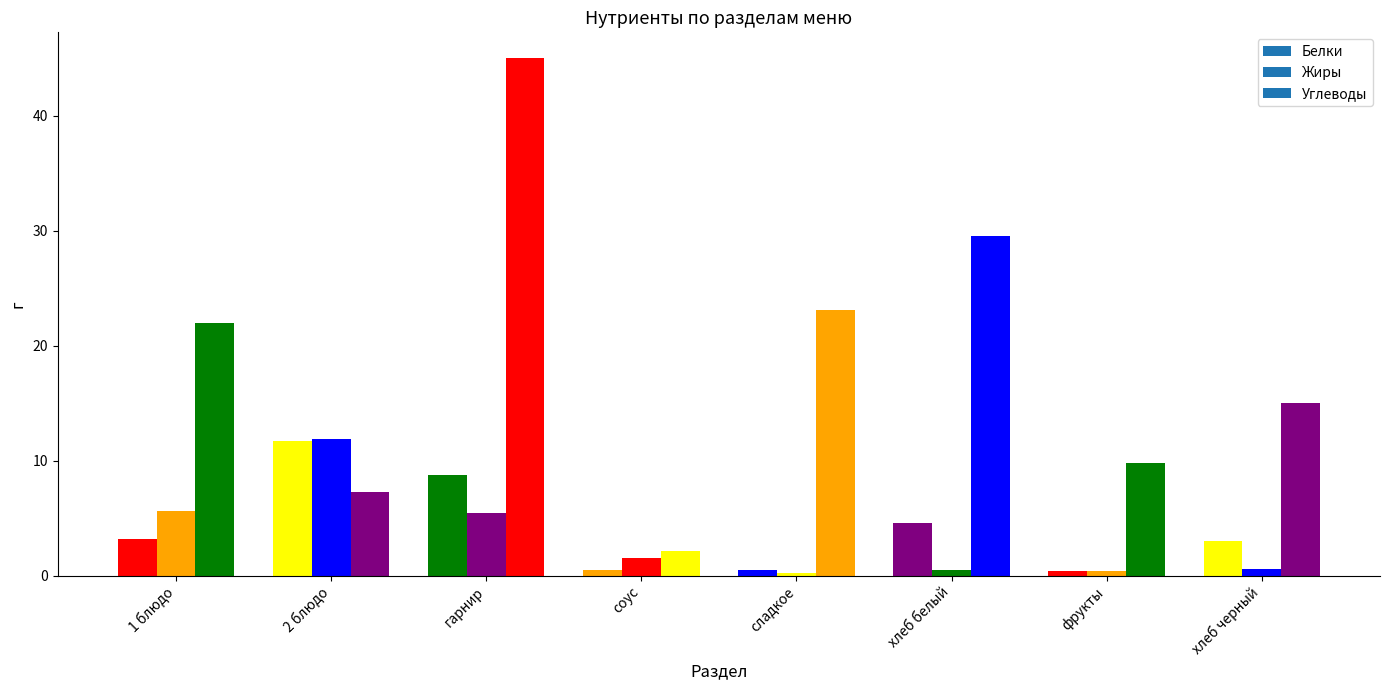

How many data points in Жиры are above 1?

4